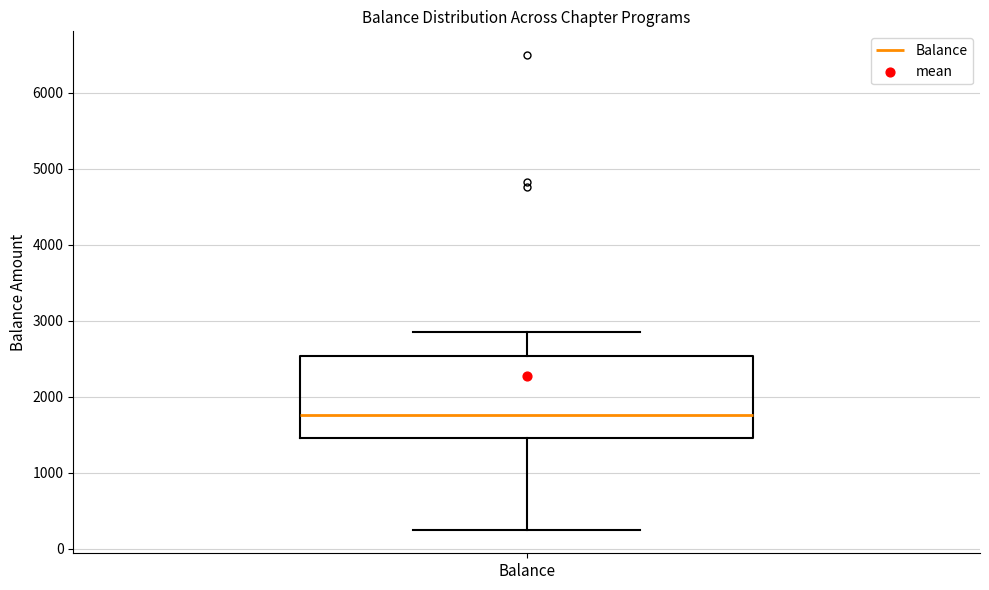

Where does the upper whisker of the box for Balance end on the y-axis? The values are not printed on the chart, so give them approximately, as read against the axis.

2800